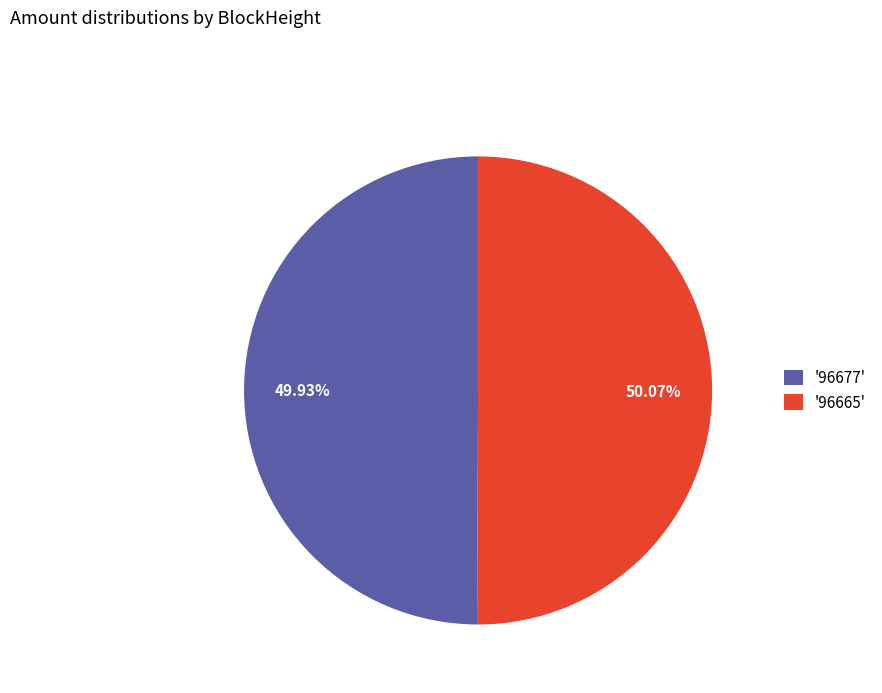

Count the number of slices in the pie.

2